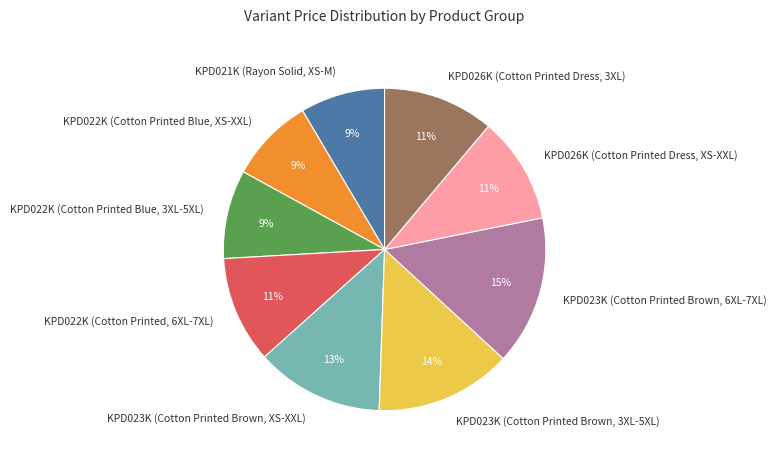

How many slices are in this pie chart?

9